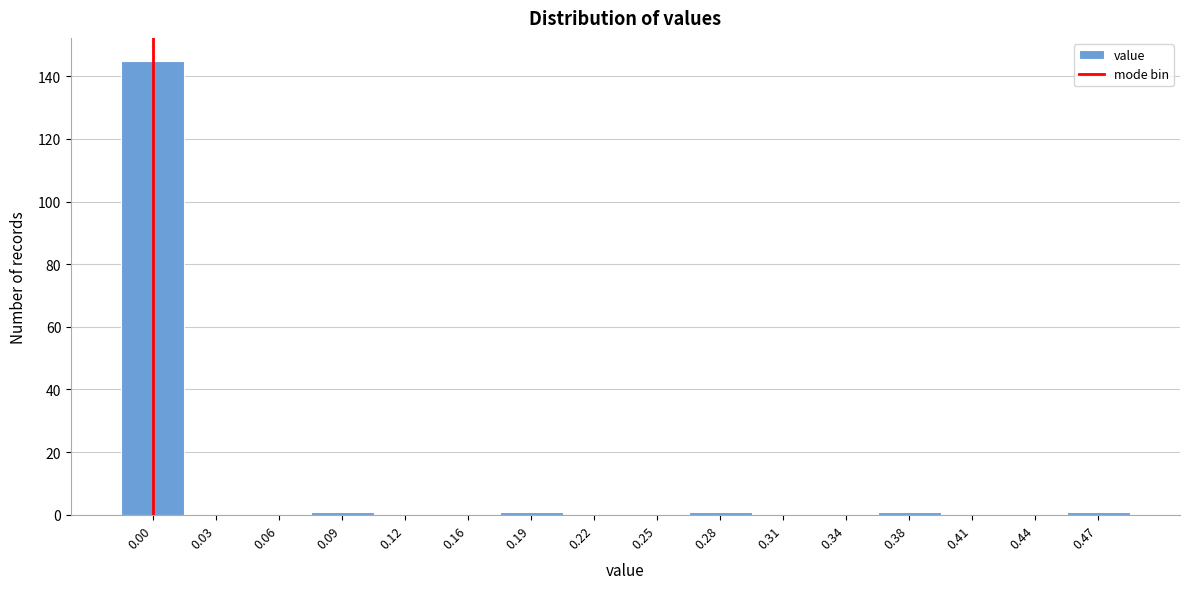

Reading left to right, list all the values displayed in this chart.

0.00=145	0.03=0	0.06=0	0.09=1	0.12=0	0.16=0	0.19=1	0.22=0	0.25=0	0.28=1	0.31=0	0.34=0	0.38=1	0.41=0	0.44=0	0.47=1